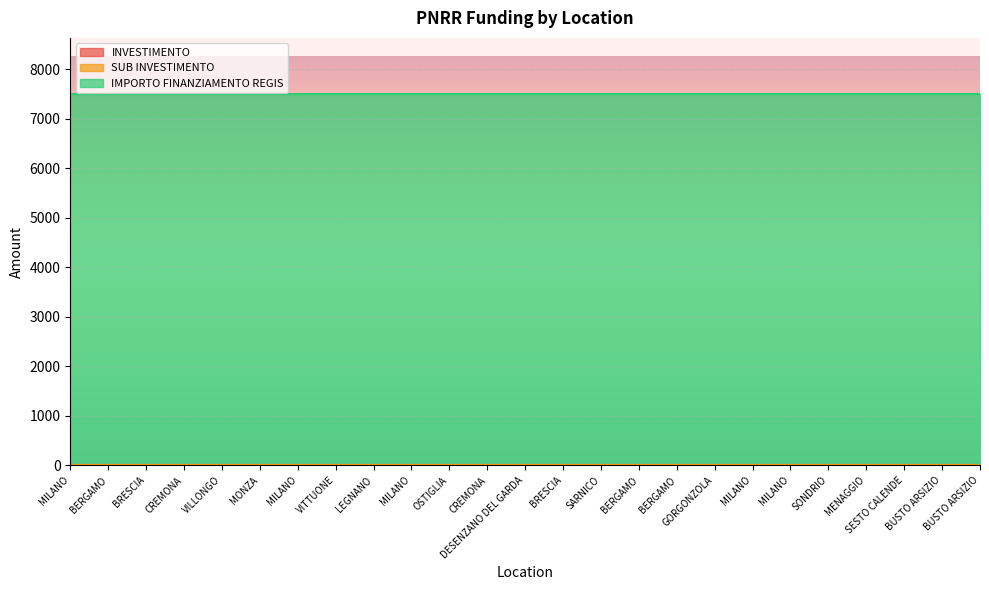

What is the label of the 11th point from the right?

SARNICO